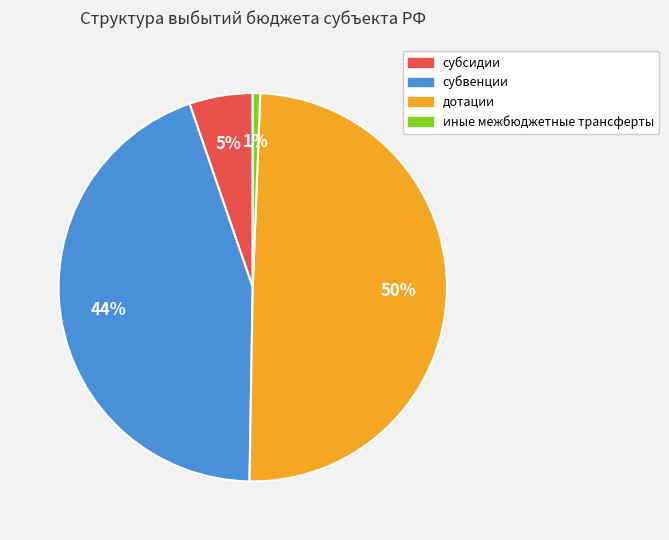

Does any single category account for the majority?

No